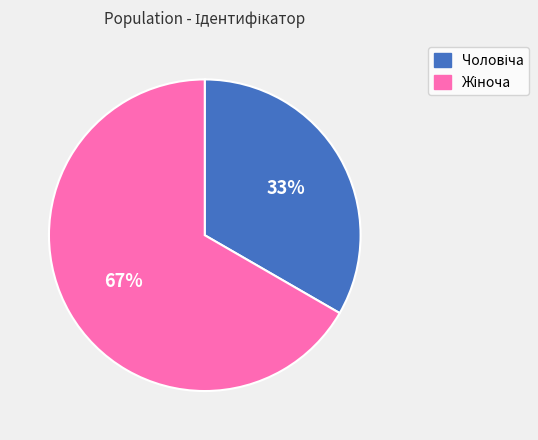

Is there a majority slice in this chart?

Yes